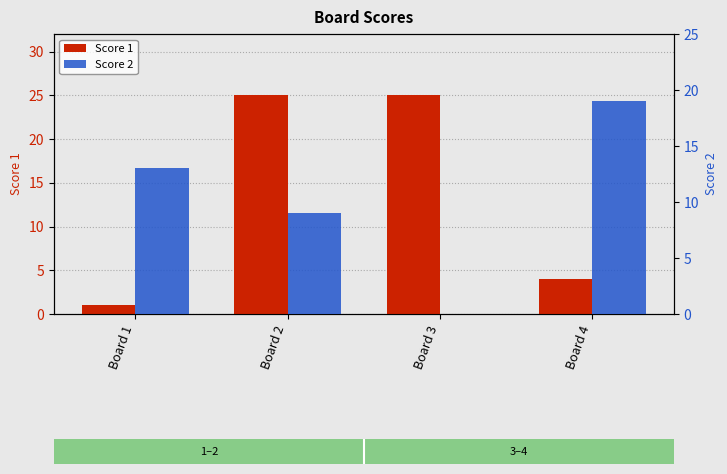

Which label corresponds to the largest value in the chart?

Board 2